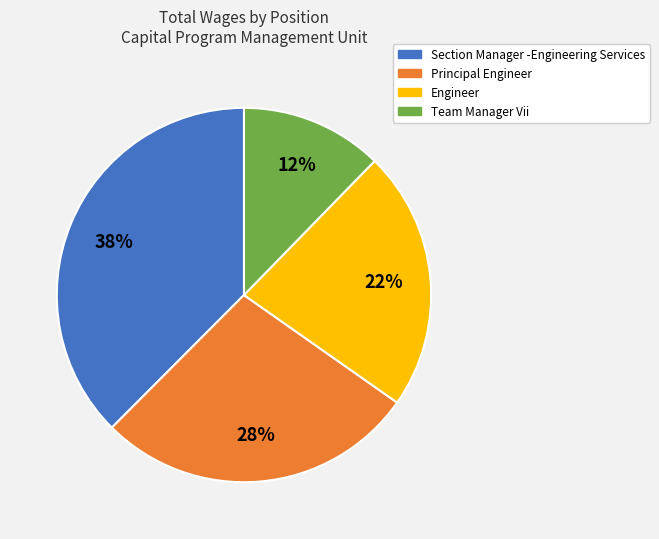

What is the ratio of the value at Engineer to the value at Team Manager Vii?

1.8